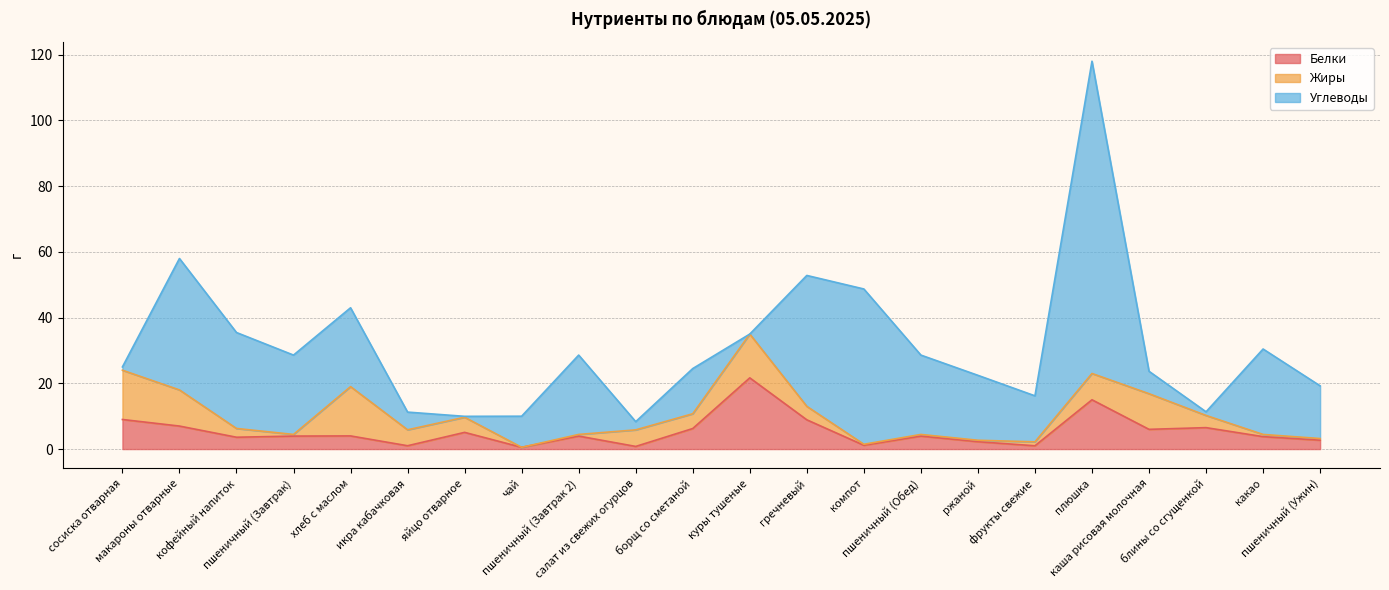

What position from the right is макароны отварные?

21